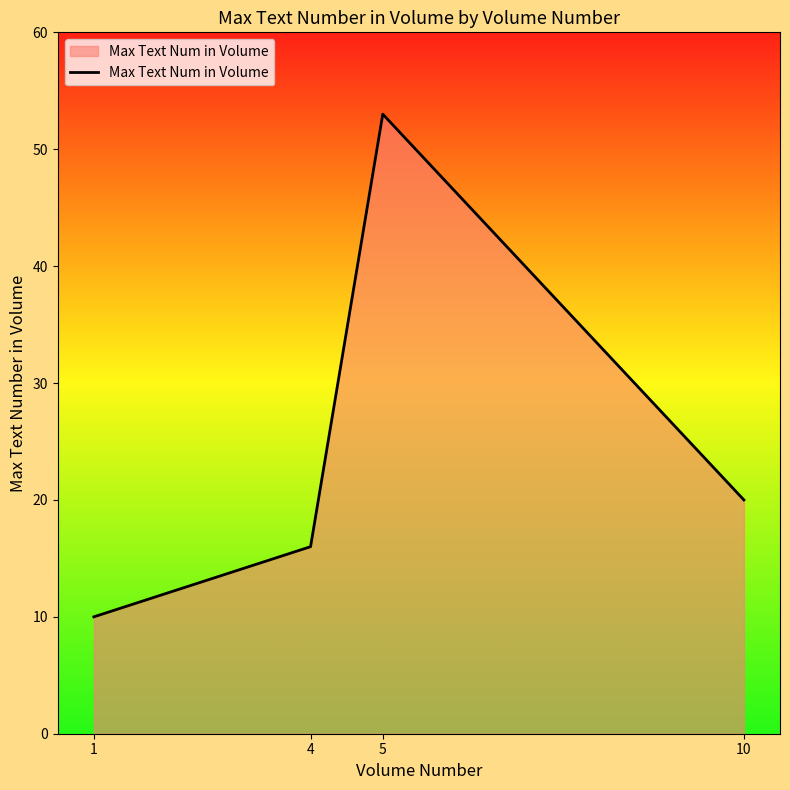

What is the difference between the maximum and minimum values?

43